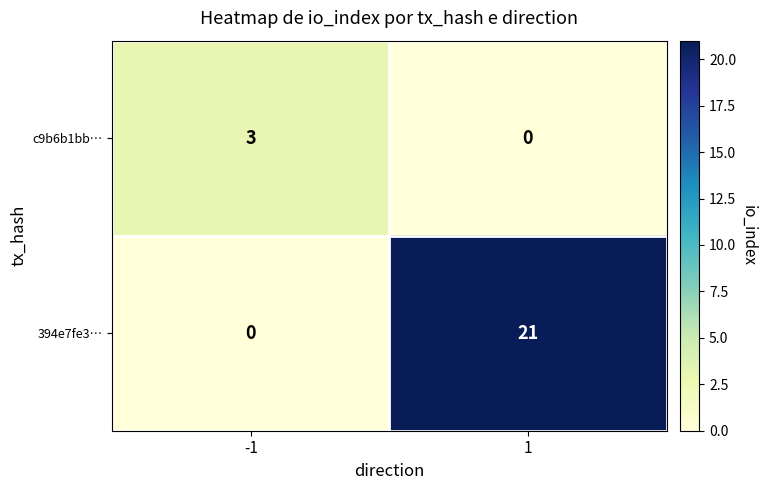

Between -1 and 1, which series saw the biggest shift?

394e7fe3…